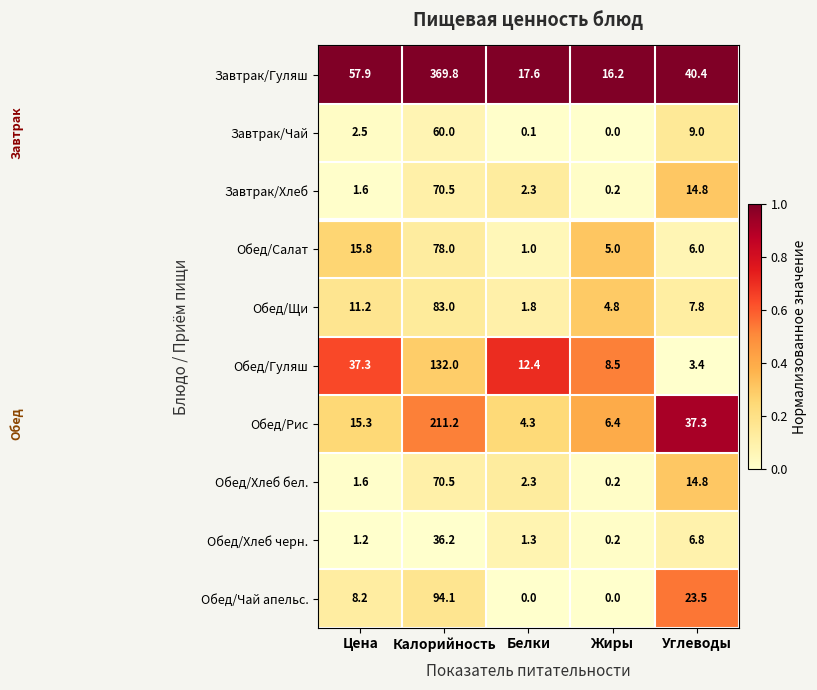

How many categories are shown in the chart?

5